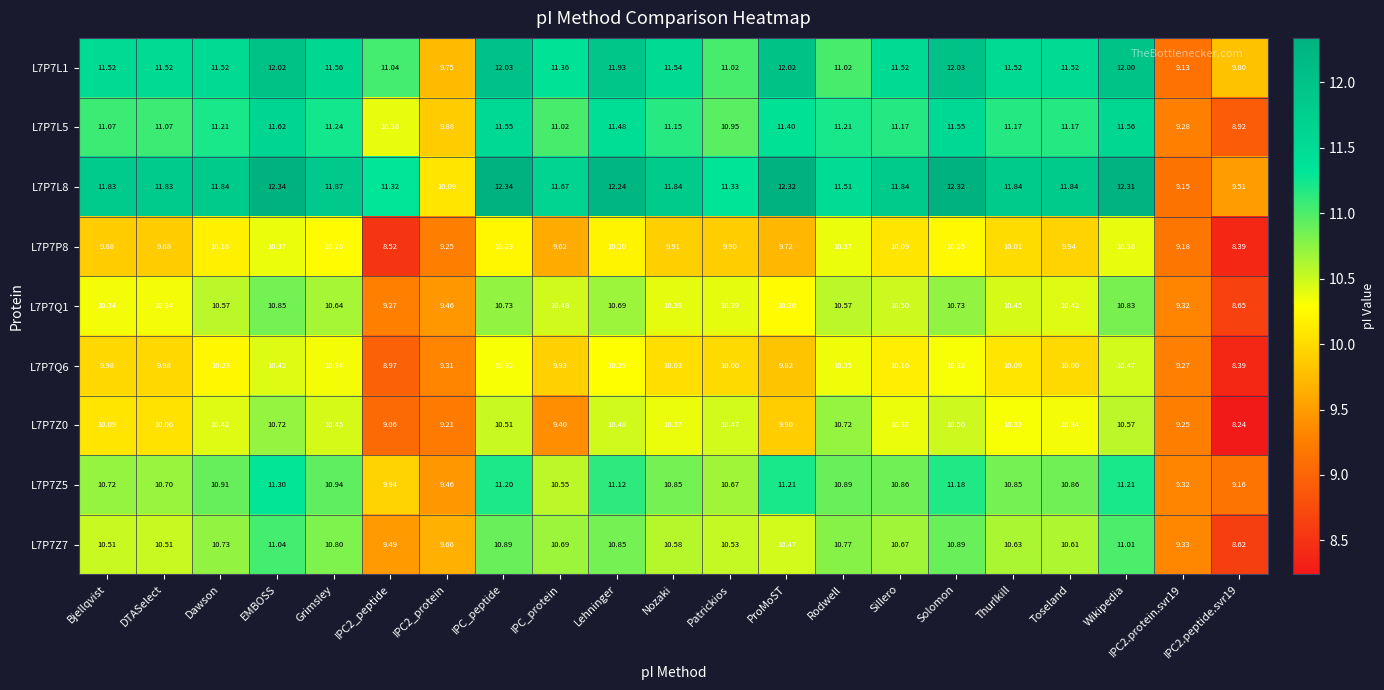

How many series are shown in this chart?

9